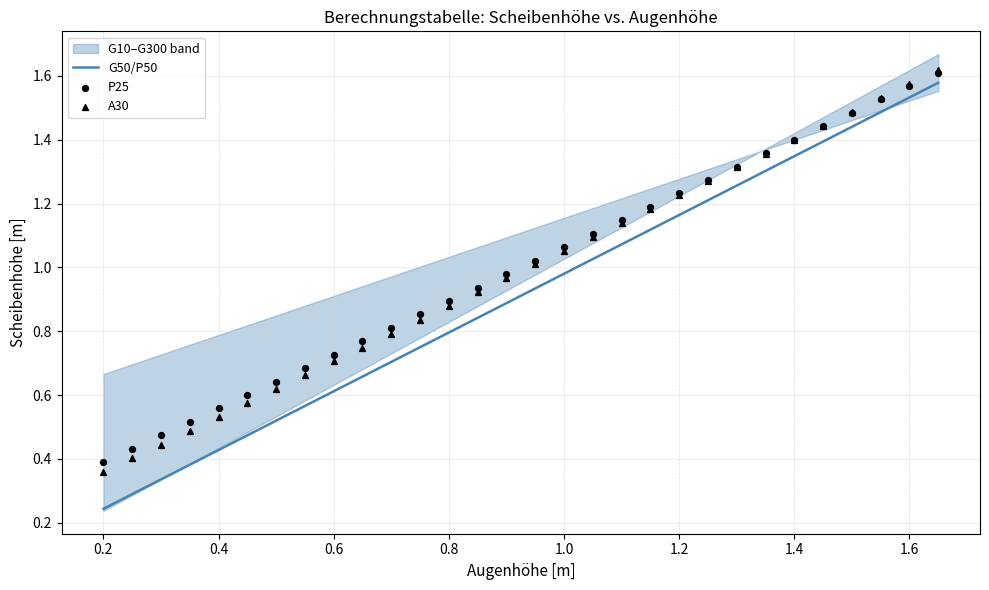

Which series has the largest total across all categories?

P25